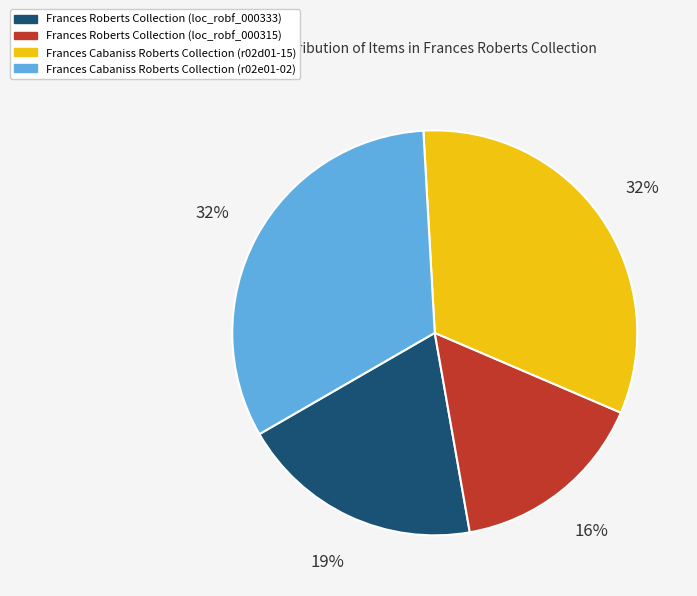

True or false: Frances Cabaniss Roberts Collection (r02d01-15) accounts for 26% of the total.

False